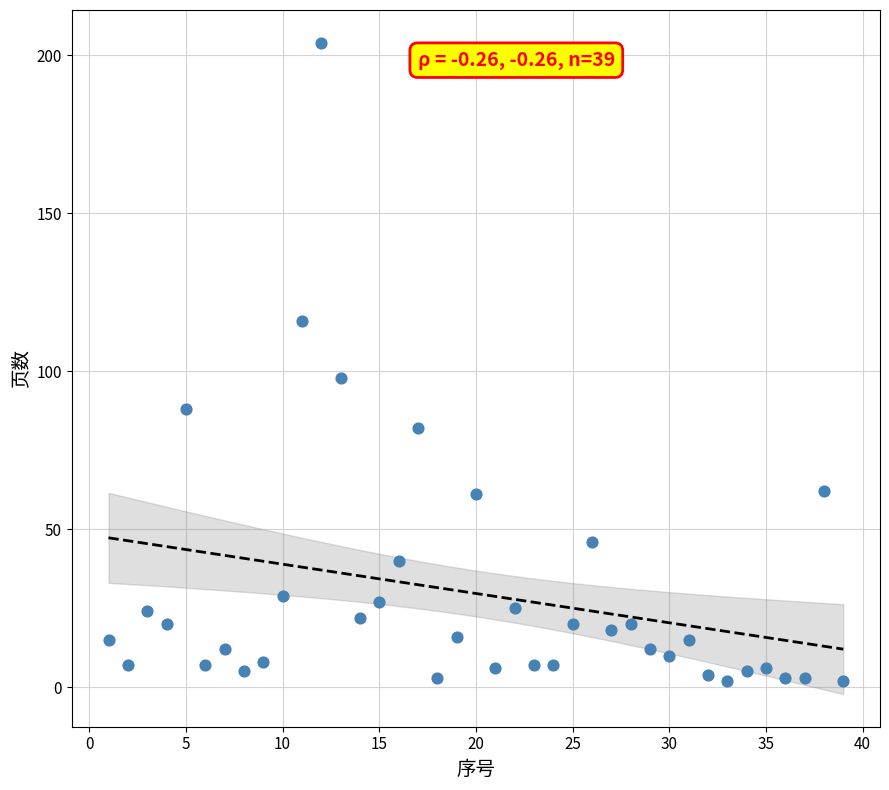

What Y value in the scatter plot is closest to 103?

98